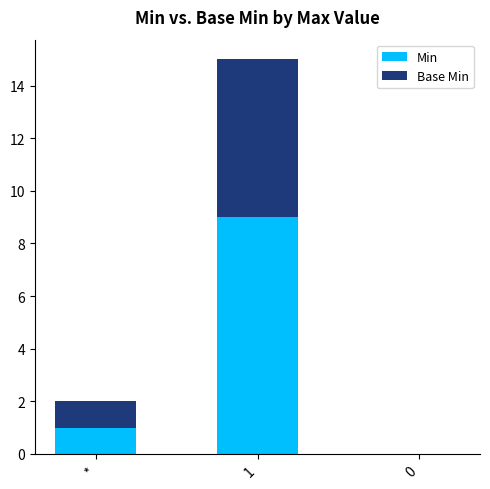

The Min series shows 3 at 0. True or false?

False